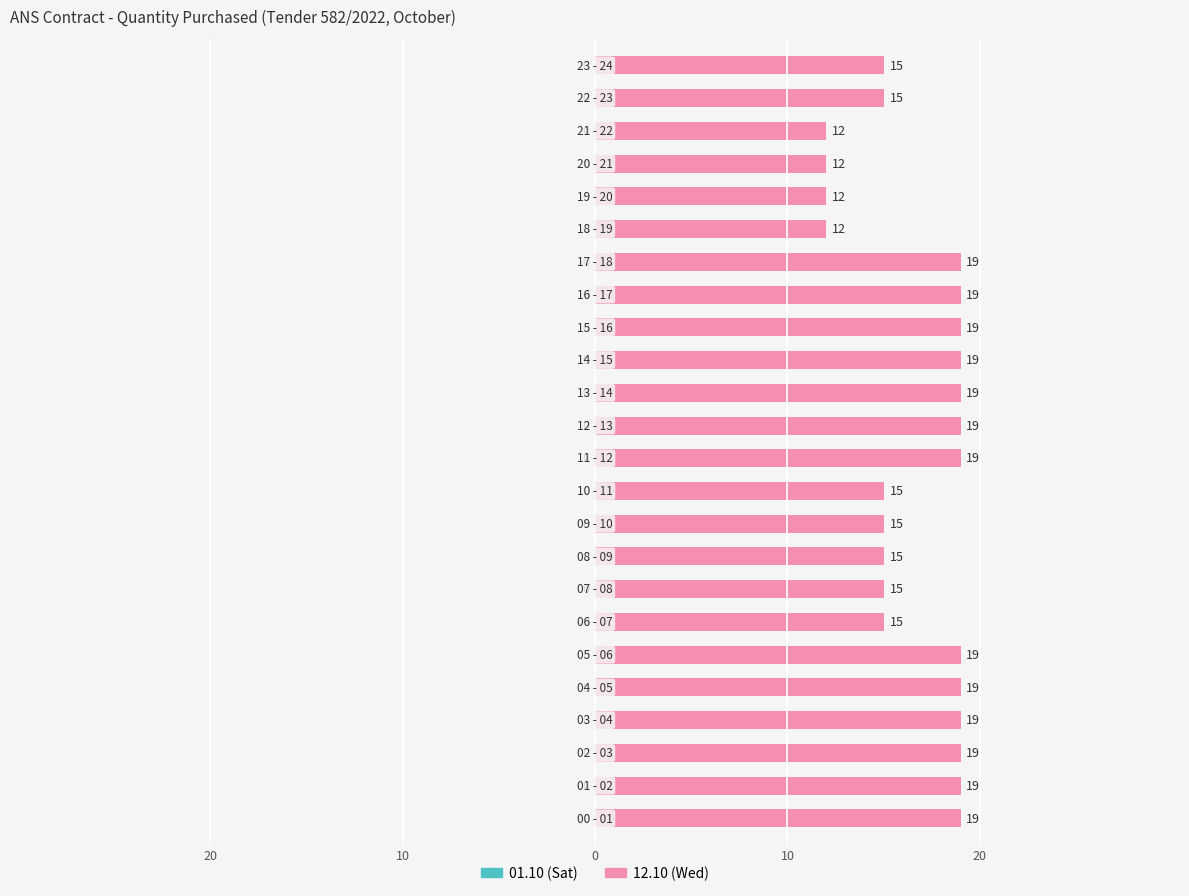

How many distinct data groups are displayed?

2